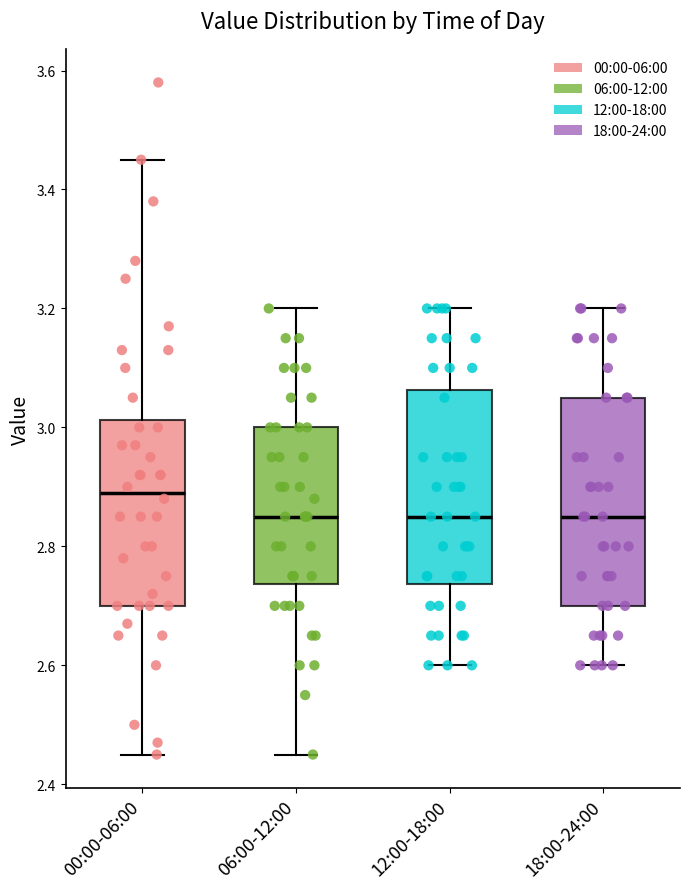

Comparing the boxes themselves (not the whiskers), which one is the tallest?

18:00-24:00